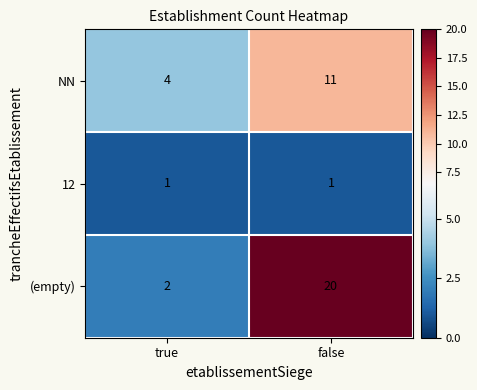

Read the NN value at false.

11